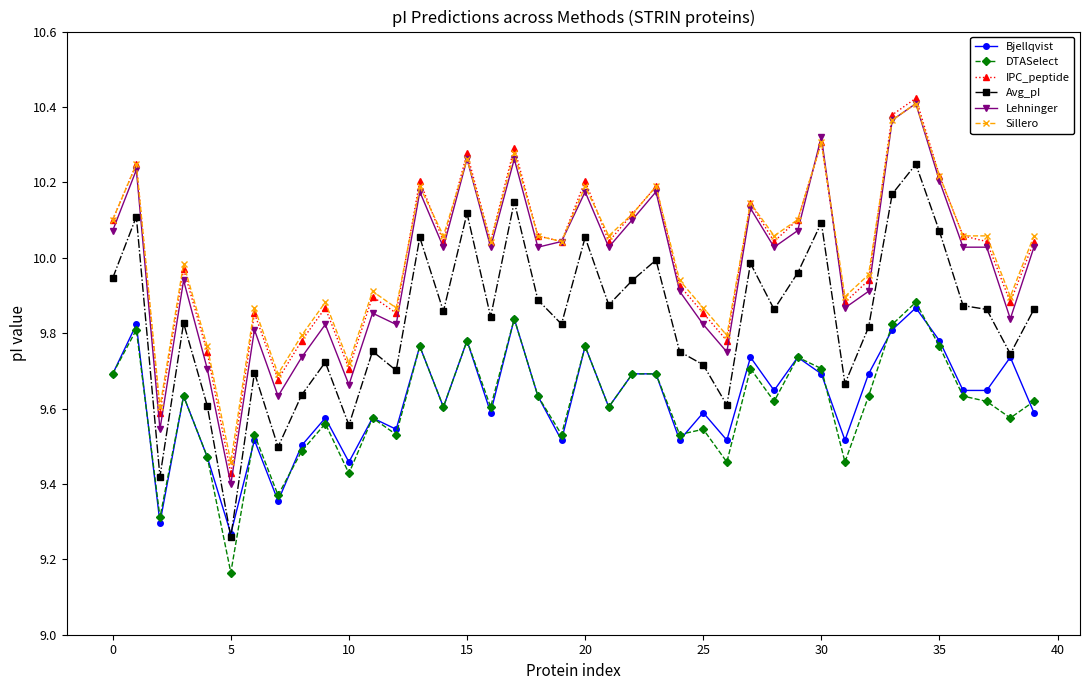

Does the chart have visible grid lines?

No